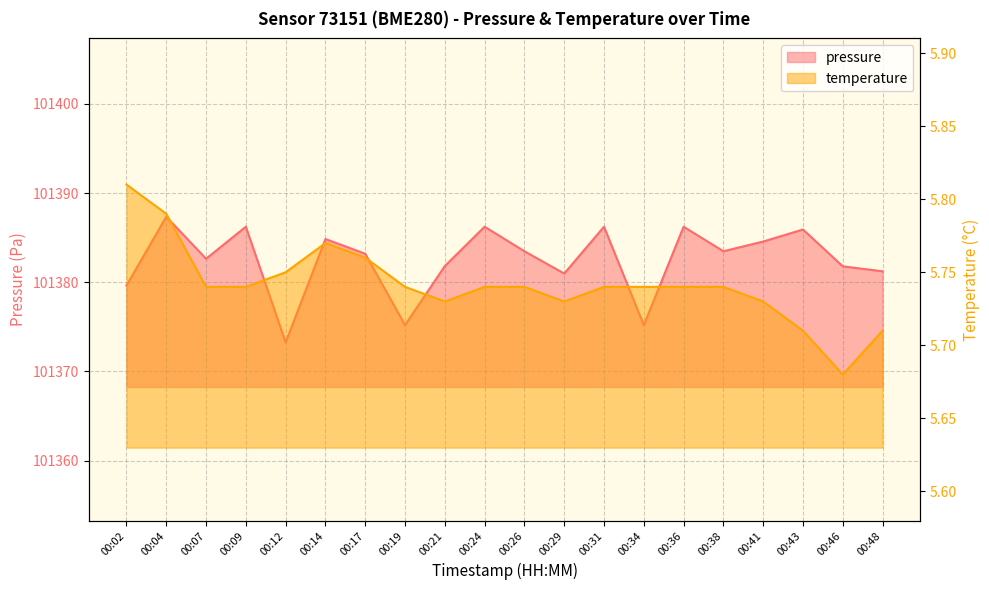

Rank the series at 00:26 from highest to lowest value.

pressure, temperature